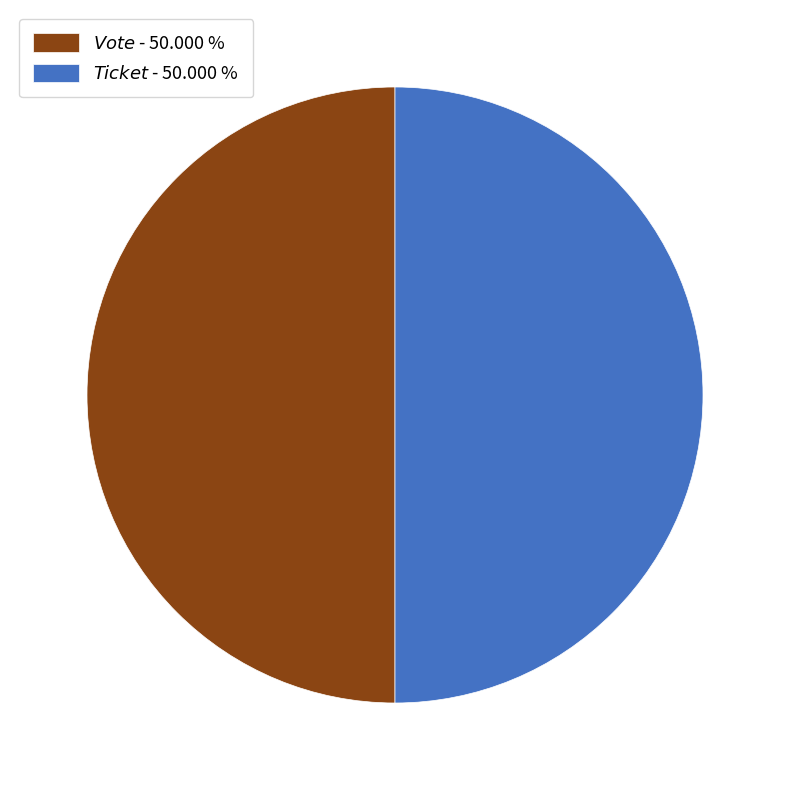

To the nearest percent, what is the average slice percentage?

50%